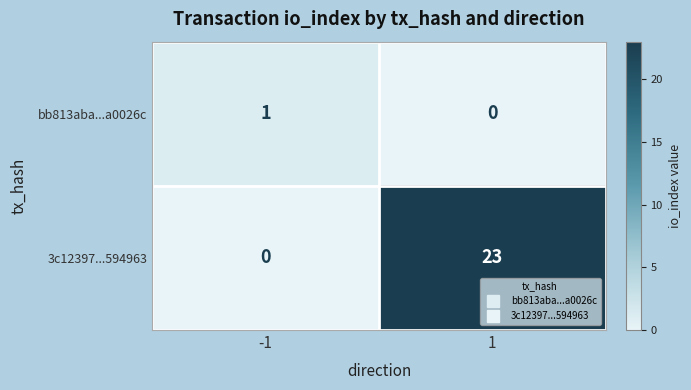

Read the 3c12397...594963 value at 1, to the nearest 5.

25